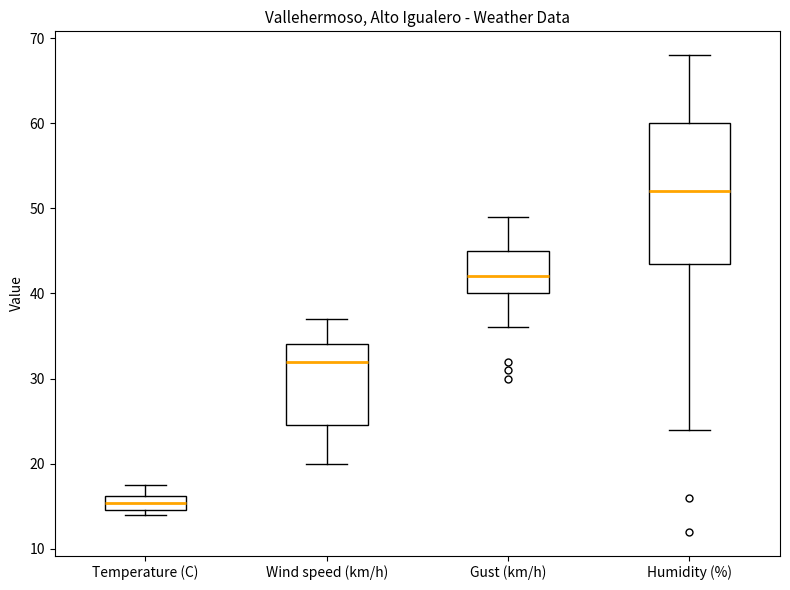

Which box has the highest median line?

Humidity (%)